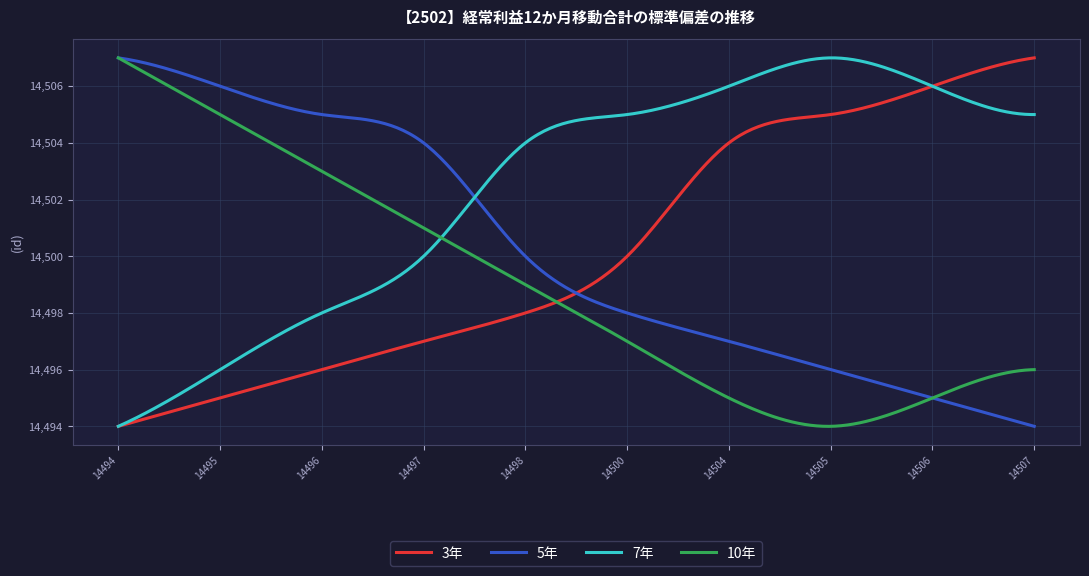

What is the maximum value shown in the chart?

14507.0